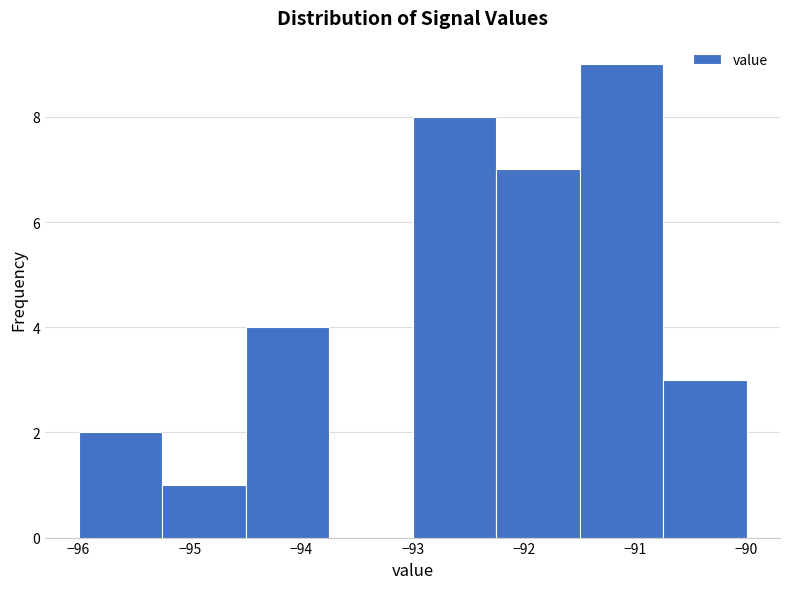

Which range on the x-axis has the tallest bar?

-91.50 to -90.75